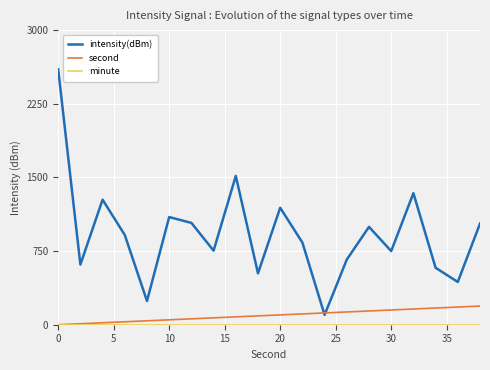

Which series has the largest range (max minus min)?

intensity(dBm)